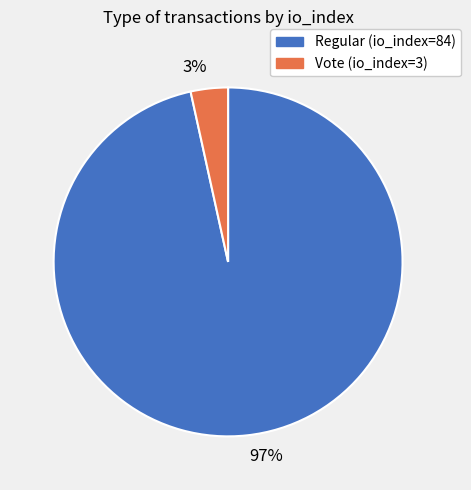

How many slices are in this pie chart?

2